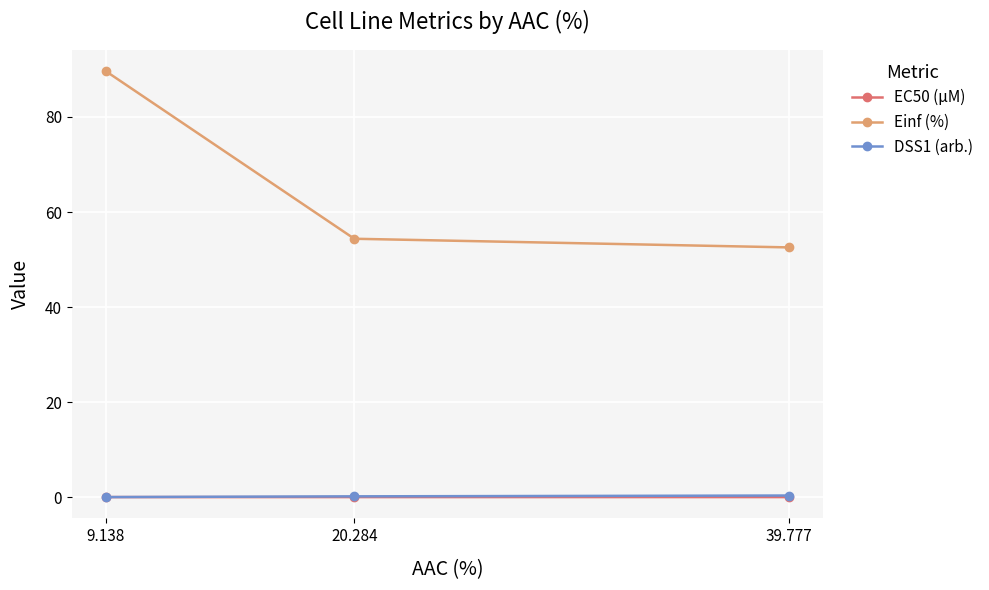

List the labels in order of Einf (%) value, largest first.

9.138, 20.284, 39.777